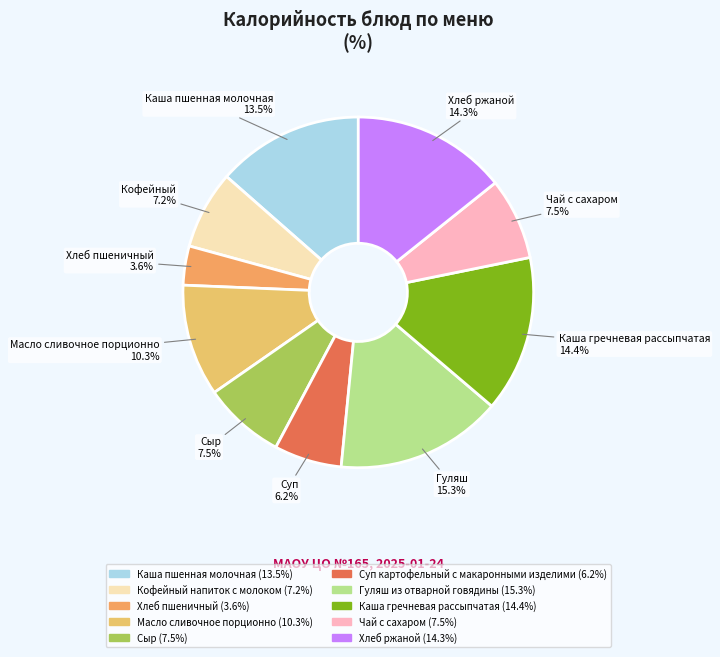

Rank the categories by value from highest to lowest.

Гуляш из отварной говядины, Каша гречневая рассыпчатая, Хлеб ржаной, Каша пшенная молочная, Масло сливочное порционно, Сыр, Чай с сахаром, Кофейный напиток с молоком, Суп картофельный с макаронными изделими, Хлеб пшеничный